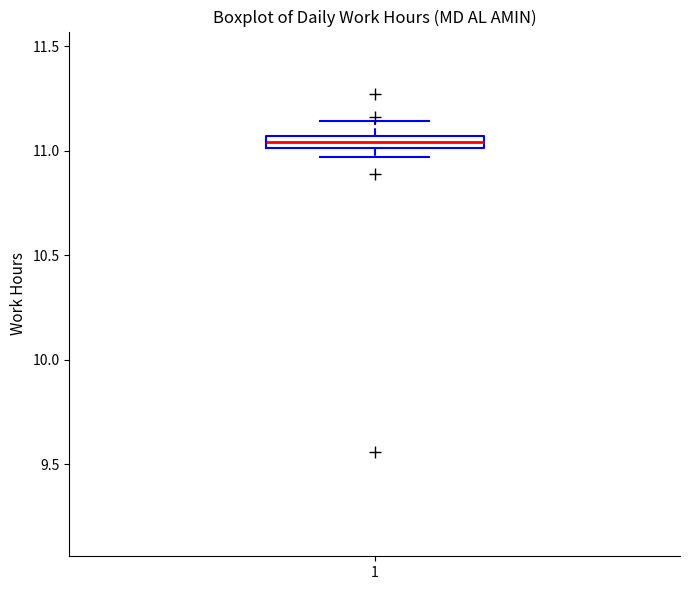

Where is the upper edge of the box at x = 1 on the y-axis? The values are not printed on the chart, so give them approximately, as read against the axis.

11.05